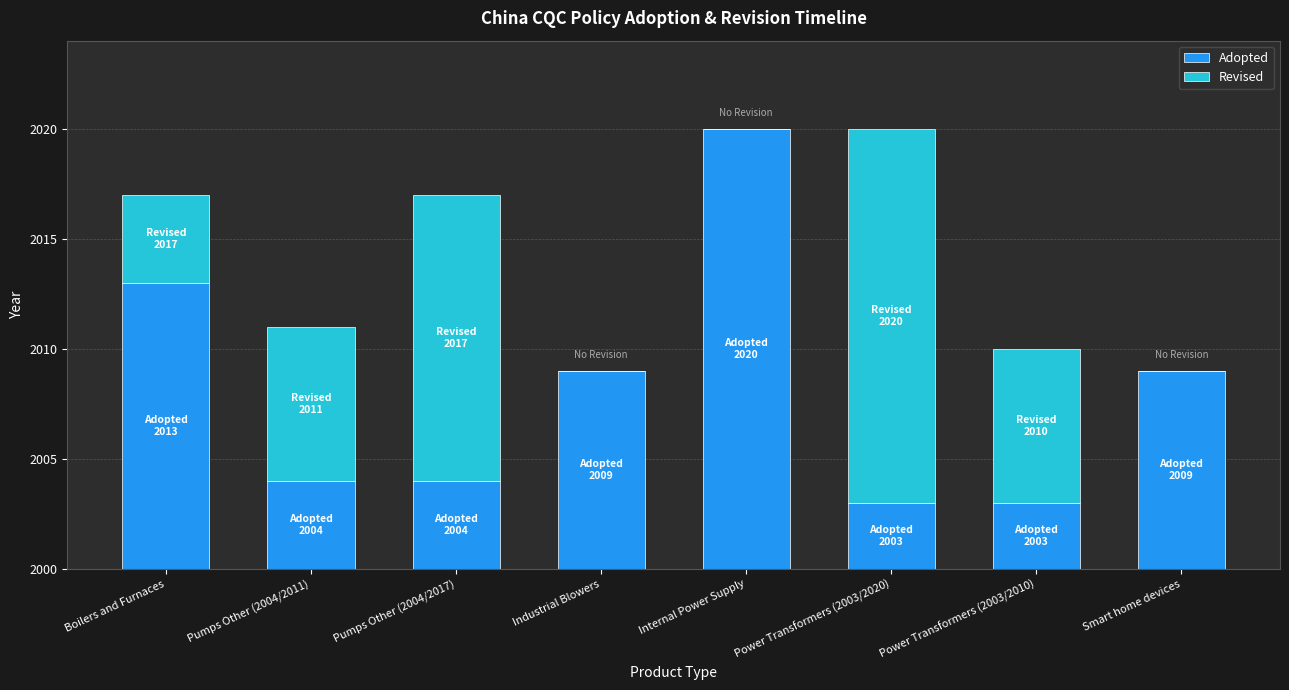

What is the lowest value of the Adopted series?

3